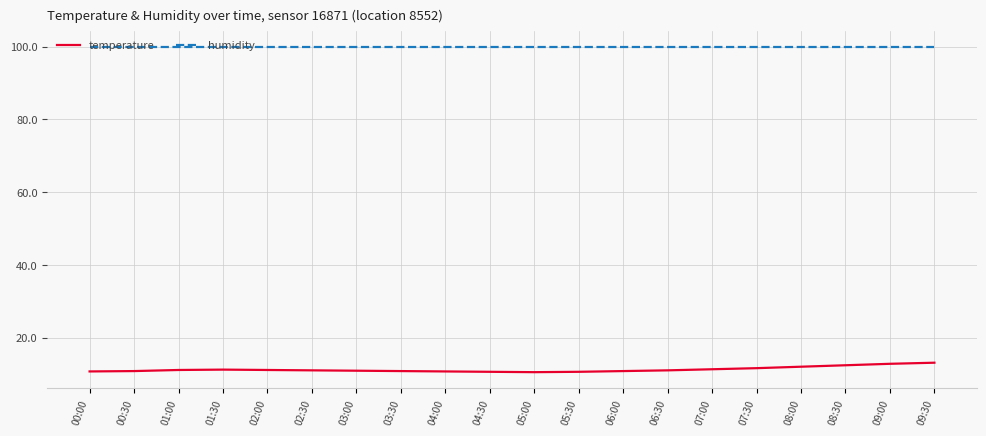

Does the chart have visible grid lines?

Yes